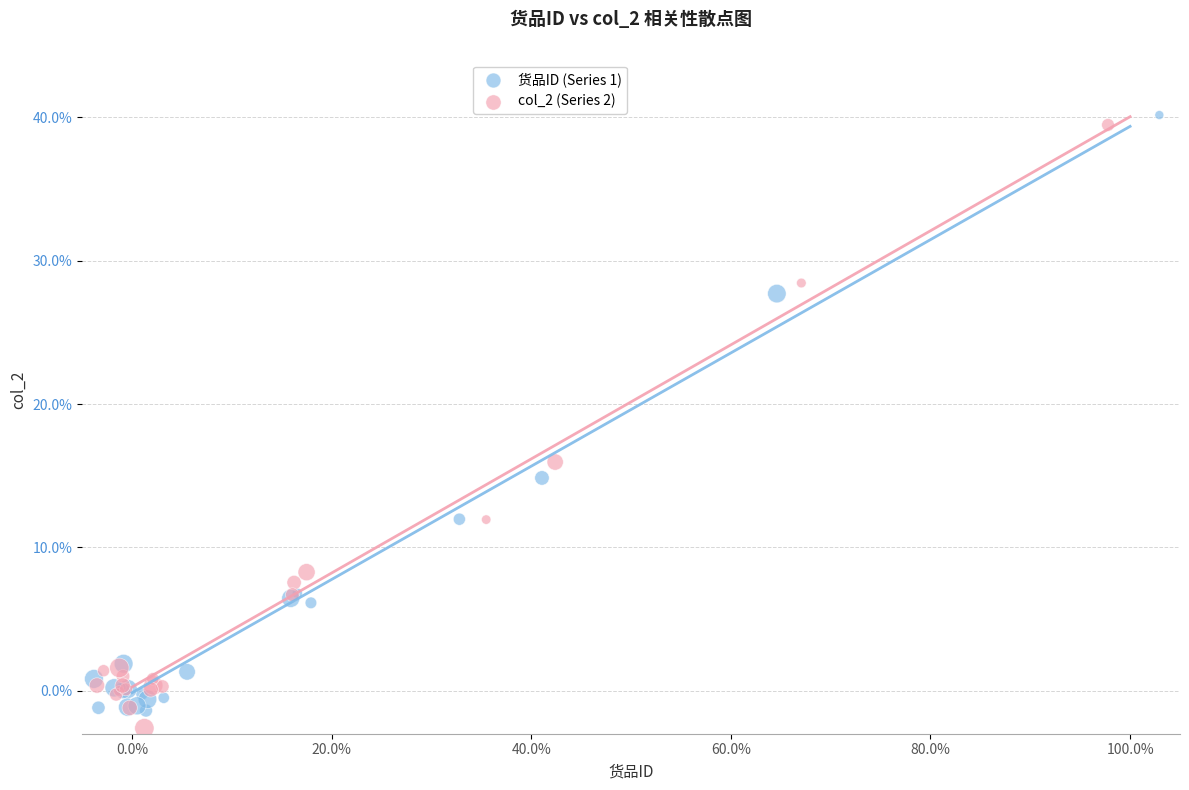

What are all the series names shown in the legend?

货品ID (Series 1), col_2 (Series 2)